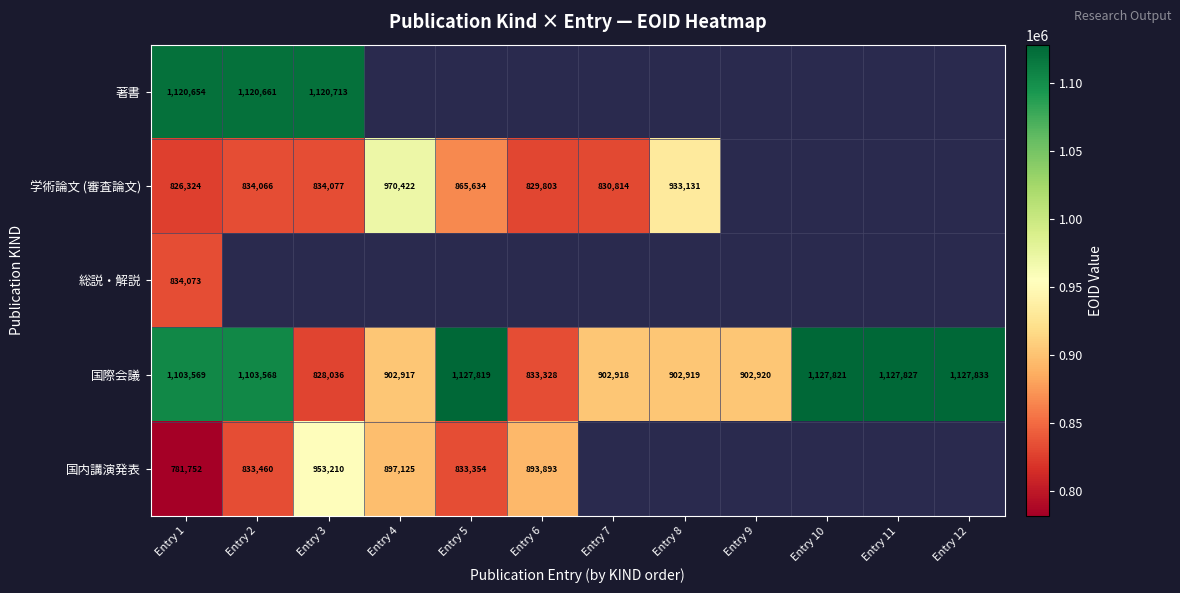

True or false: 国内講演発表 has a value of 514621.2 at Entry 5.

False